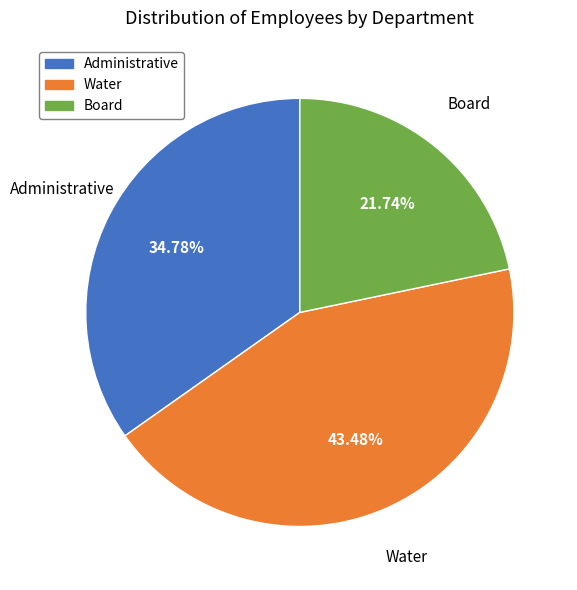

What portion of the pie excludes Water?

56.5%